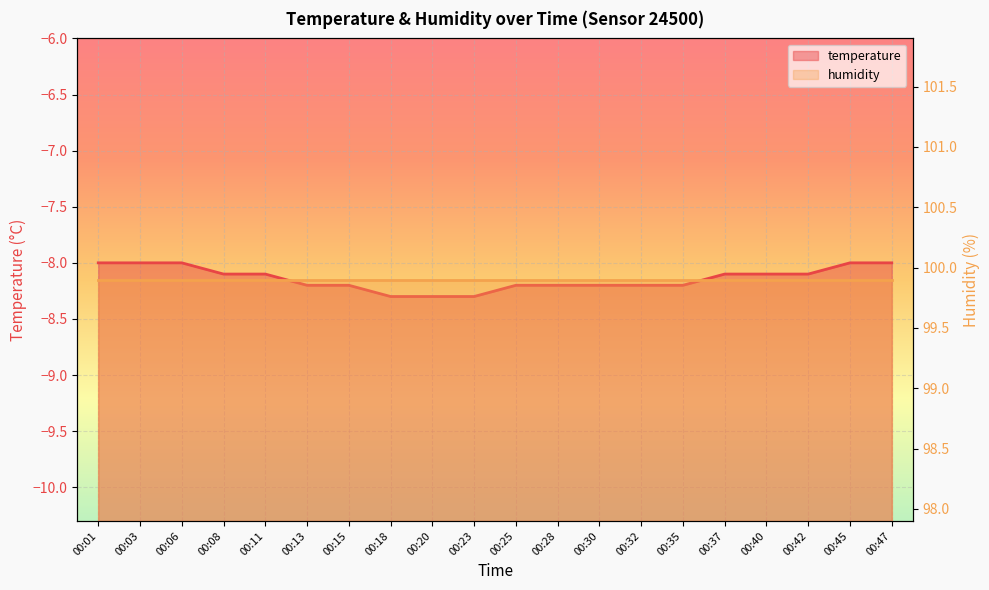

Count the number of categories in the chart.

20